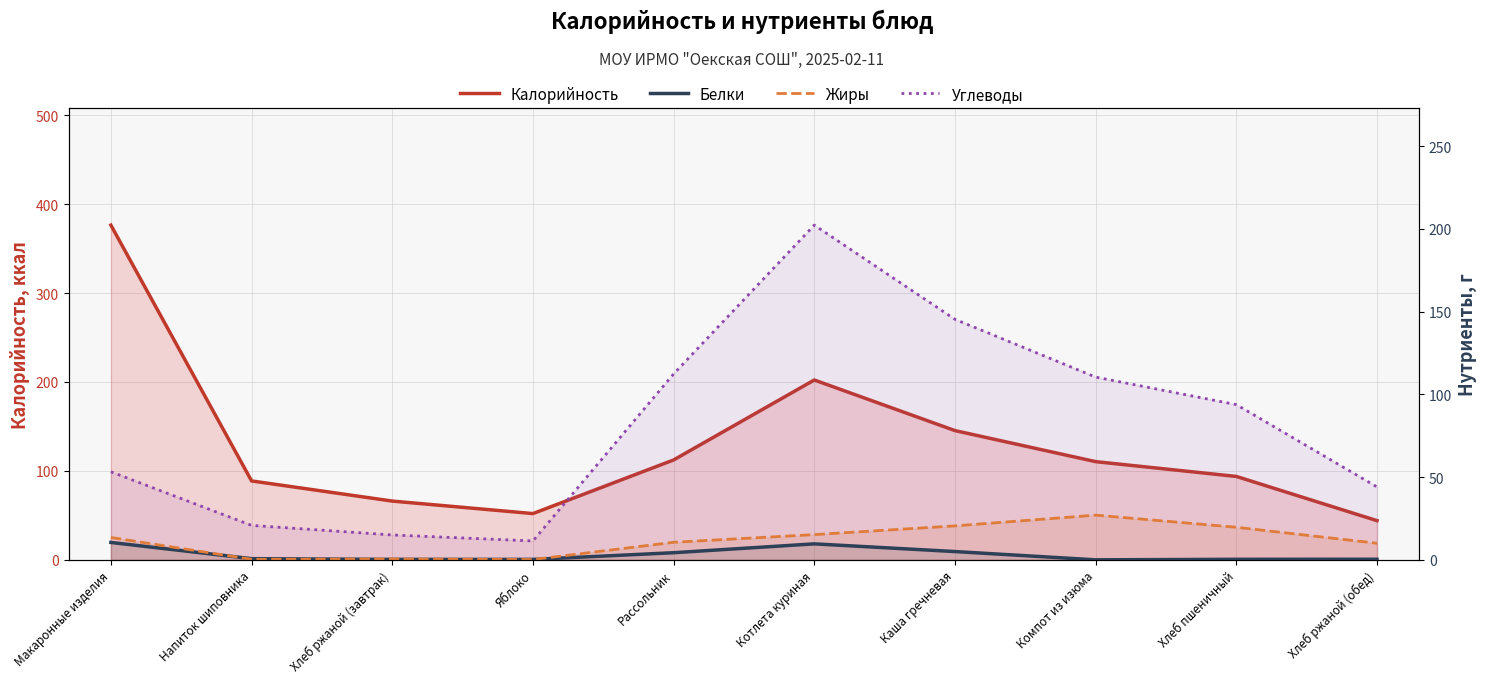

What is the average value of the Калорийность series?

129.1